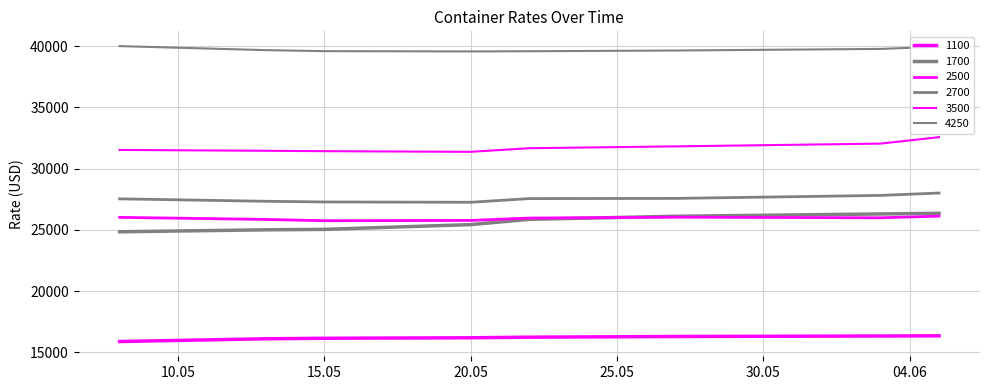

Reading right to left, transcribe all the data shown in this chart.

1100: 16341	16327	16286	16230	16182	16141	16100	15877
1700: 26348	26295	26107	25855	25425	25036	25000	24839
2500: 26116	25982	26032	25959	25766	25741	25848	26016
2700: 28005	27809	27566	27550	27250	27275	27330	27530
3500: 32567	32040	31815	31665	31370	31423	31455	31525
4250: 39955	39775	39645	39585	39570	39593	39675	40005